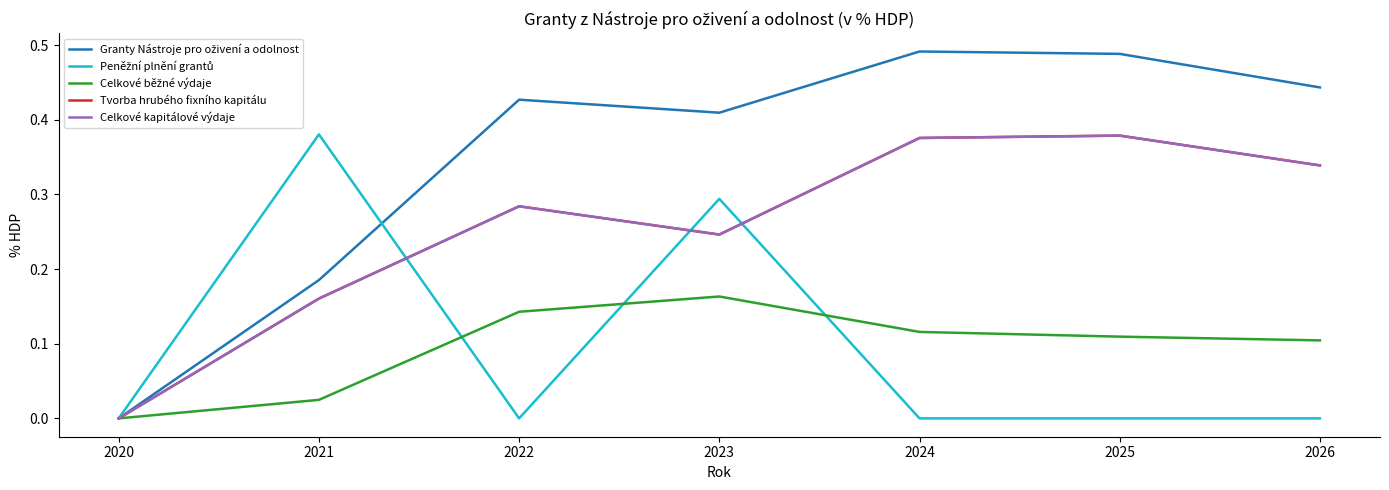

What is the difference between the second highest and second lowest values in the Granty Nástroje pro oživení a odolnost series?

0.3